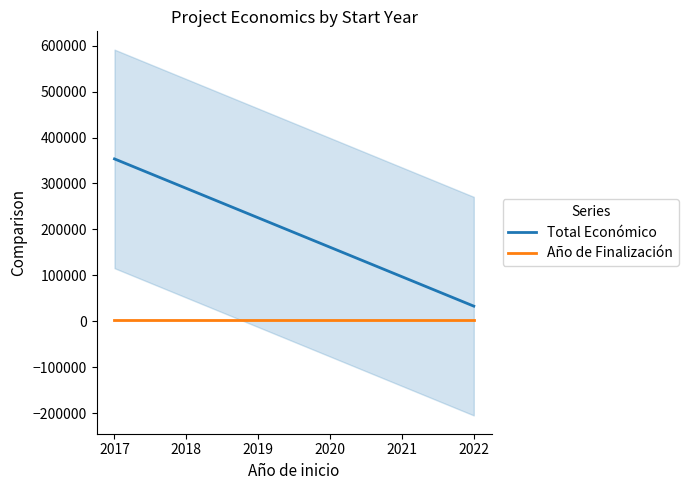

True or false: Año de Finalización and Total Económico cross at least once.

False